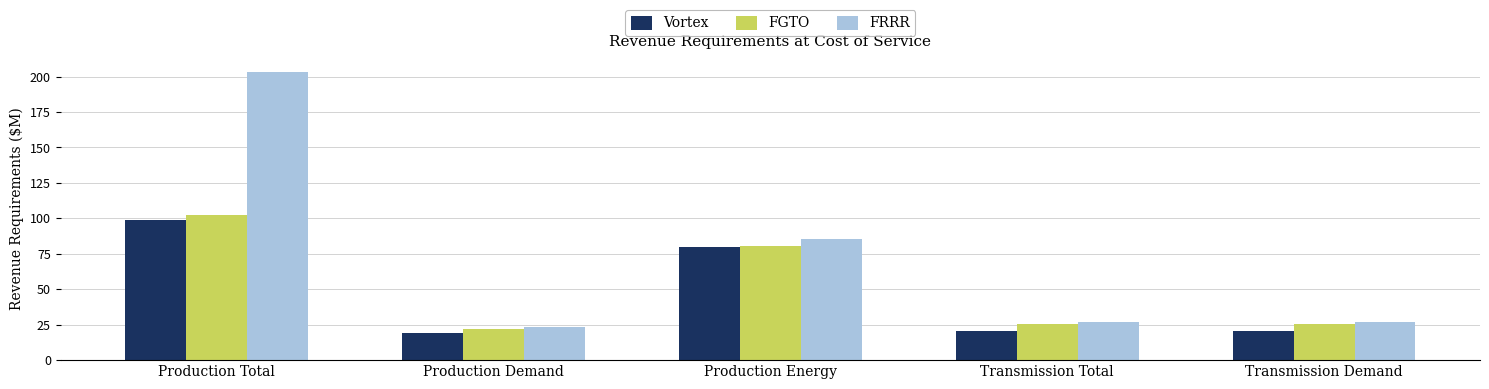

Which category has the lowest value in the FRRR series?

Production Demand